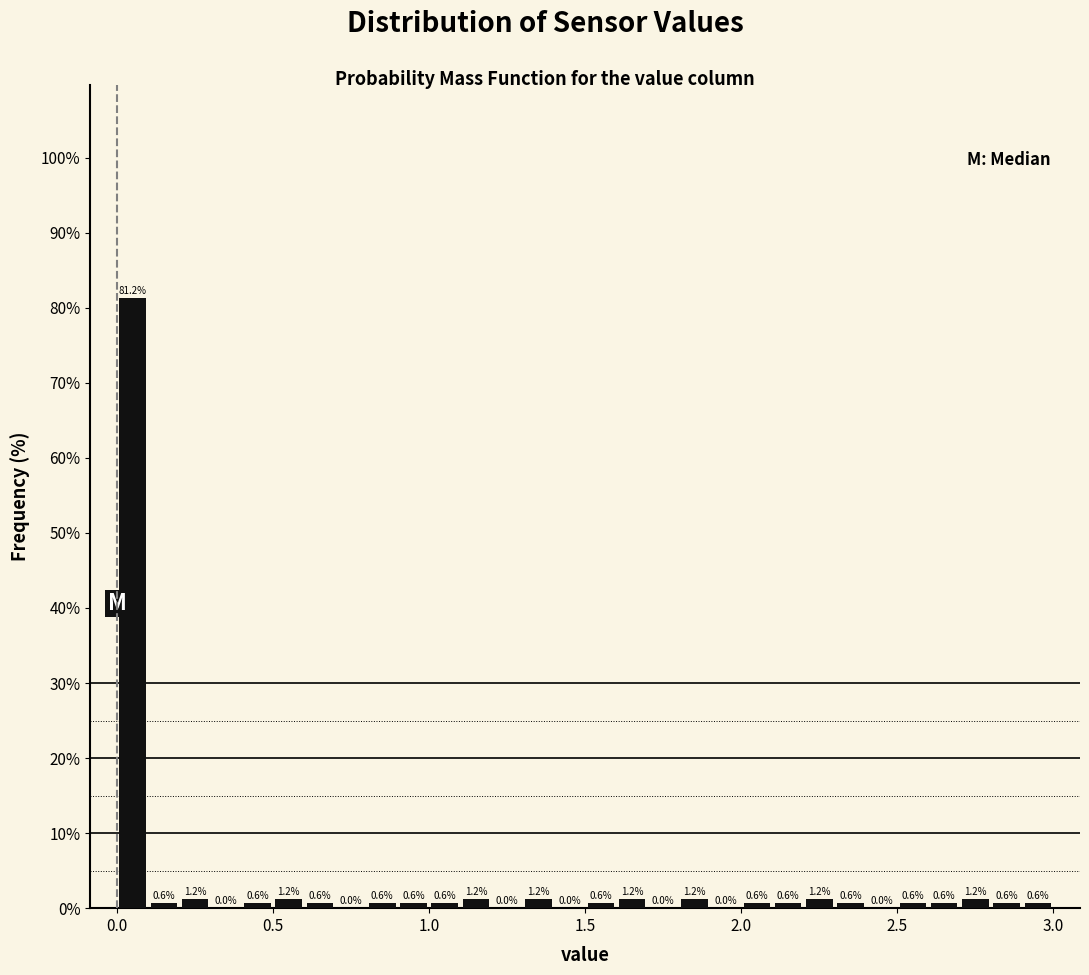

Around what value on the x-axis is the tallest bar? Give the approximate position of its centre, as read against the axis.

0.05